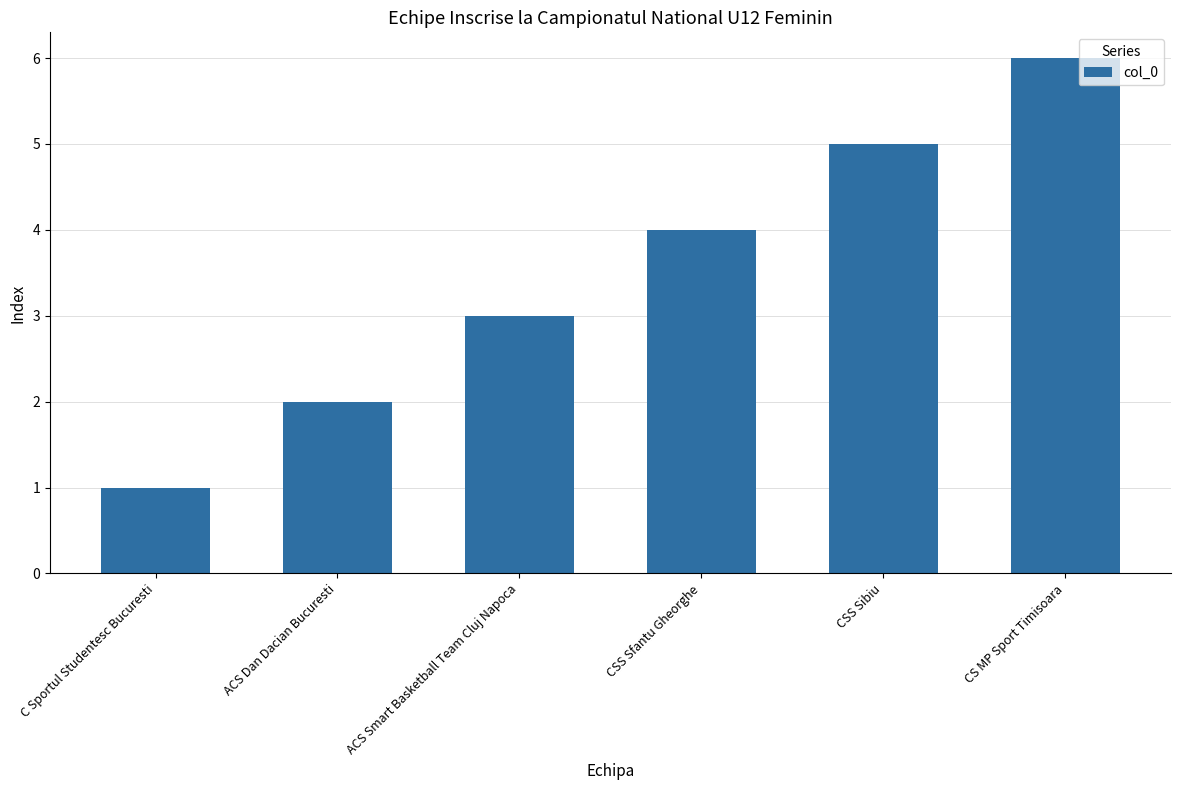

List the labels in order of value, smallest first.

C Sportul Studentesc Bucuresti, ACS Dan Dacian Bucuresti, ACS Smart Basketball Team Cluj Napoca, CSS Sfantu Gheorghe, CSS Sibiu, CS MP Sport Timisoara